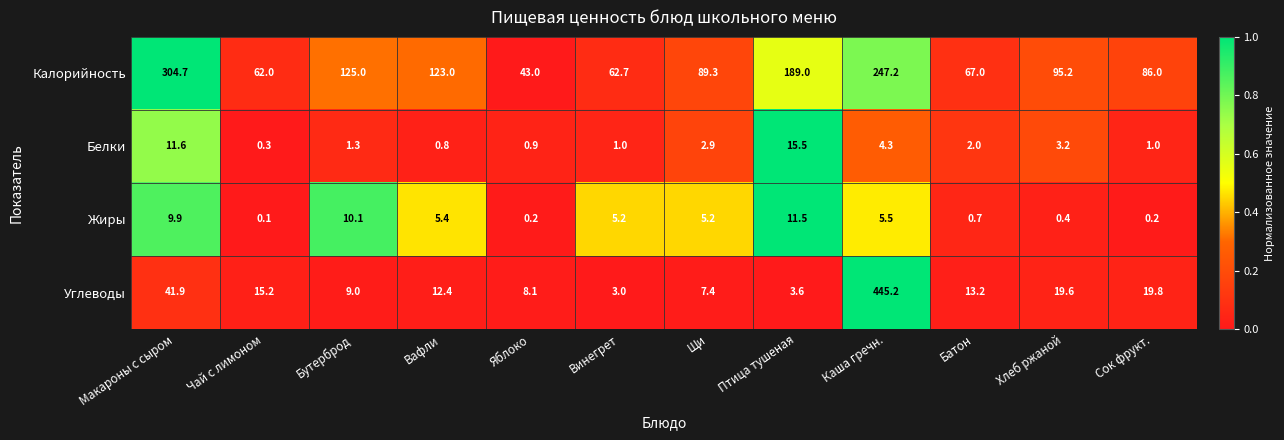

What is the average value of the Жиры series?

4.5